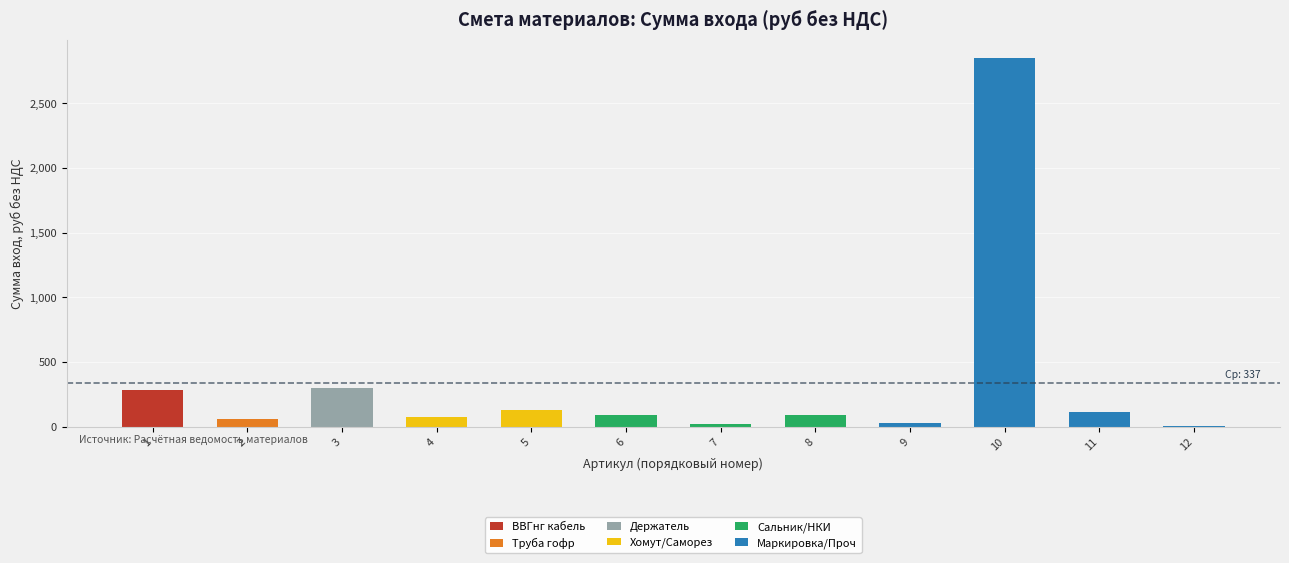

What is the highest value of the ВВГнг кабель series?

280